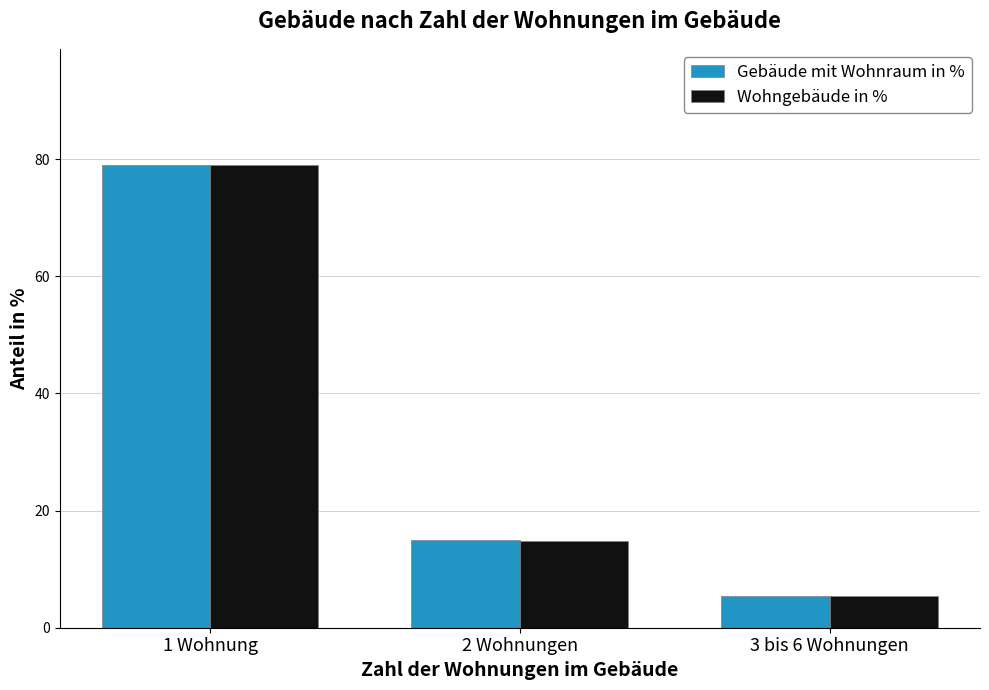

How many bars are there in each group?

2